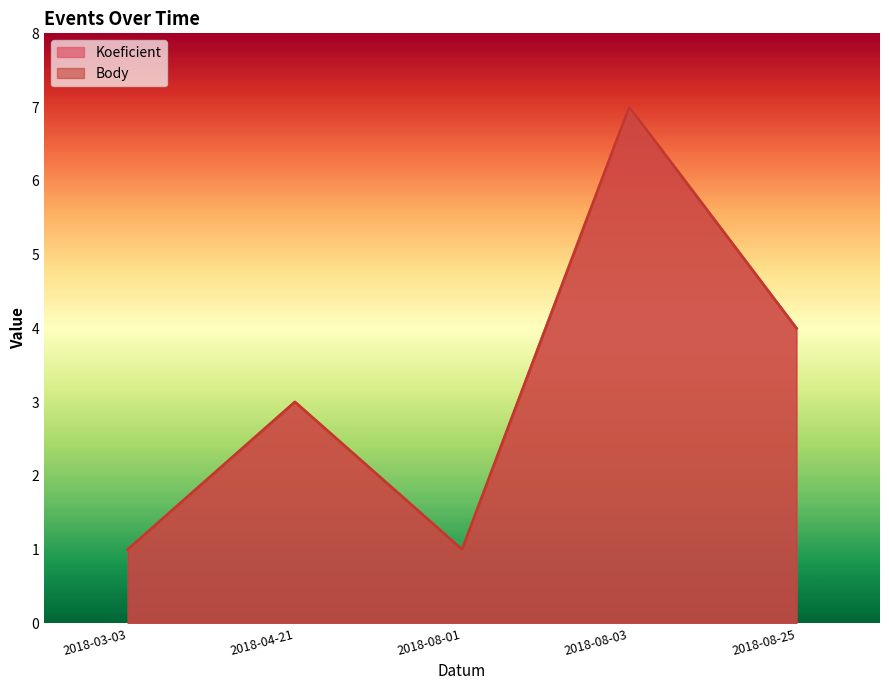

What is the total value across all series at 2018-03-03?

2